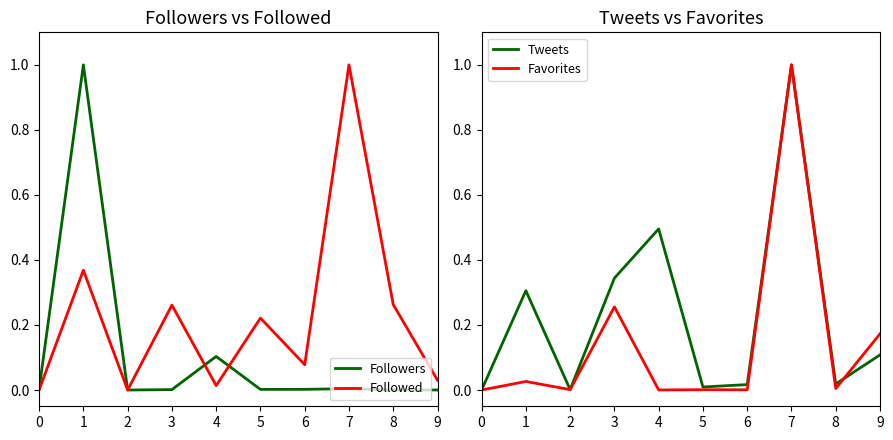

How many interior local peaks does the Followed series have?

4